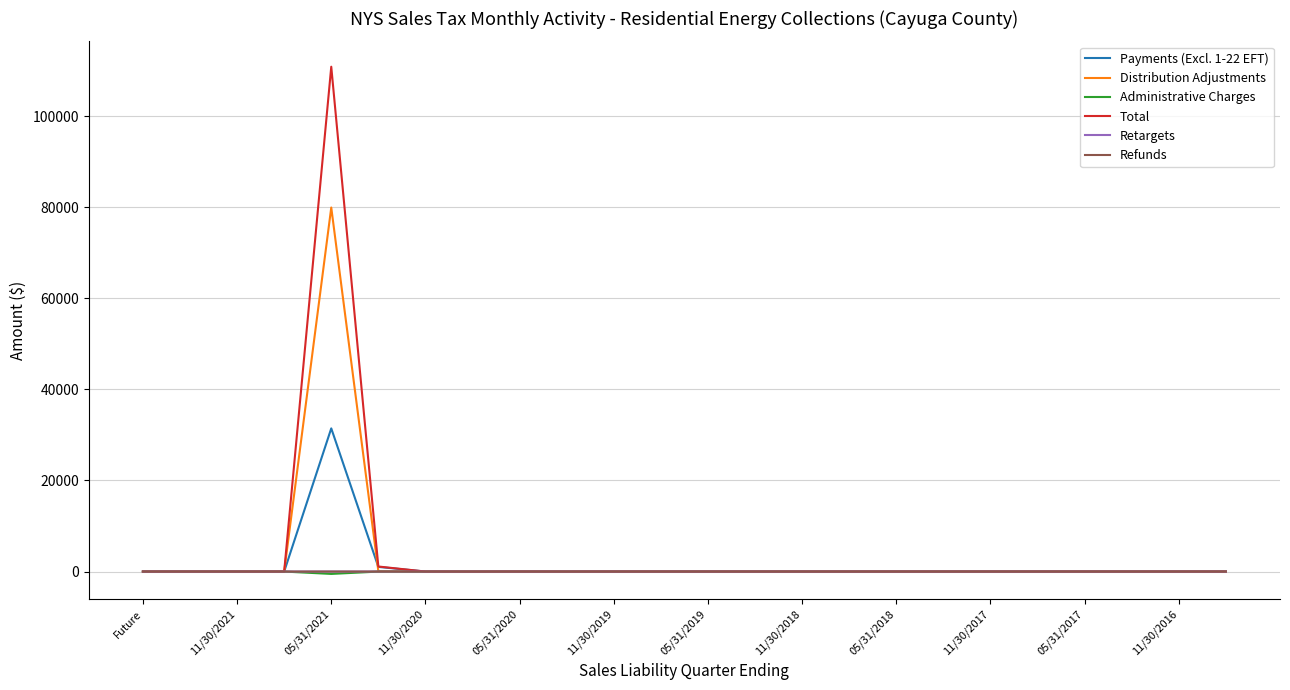

How many values in the Retargets series exceed 0?

1